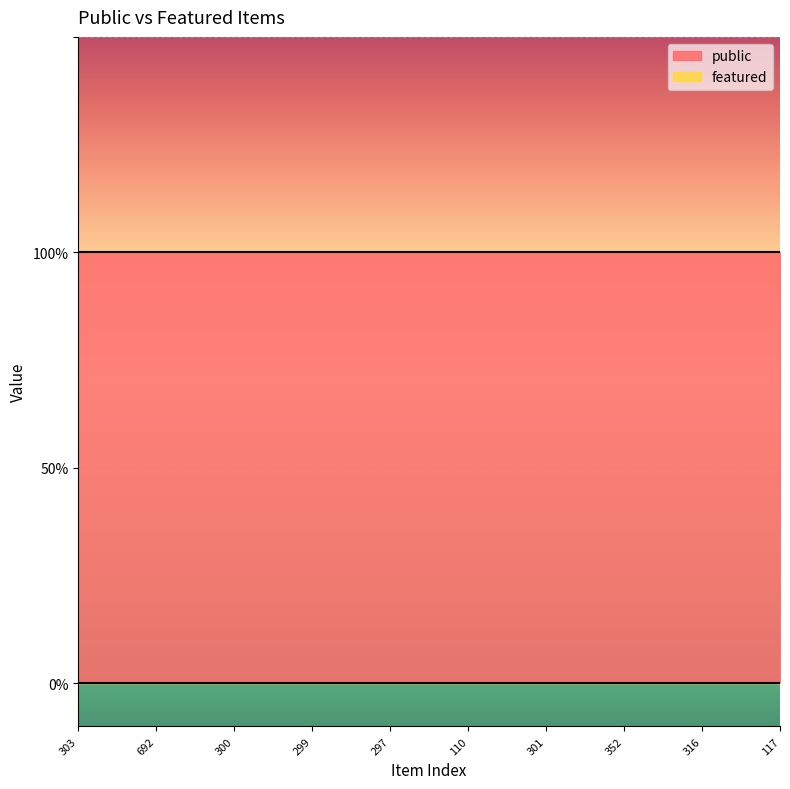

List the labels in order of featured value, largest first.

303, 692, 300, 299, 297, 110, 301, 352, 316, 117